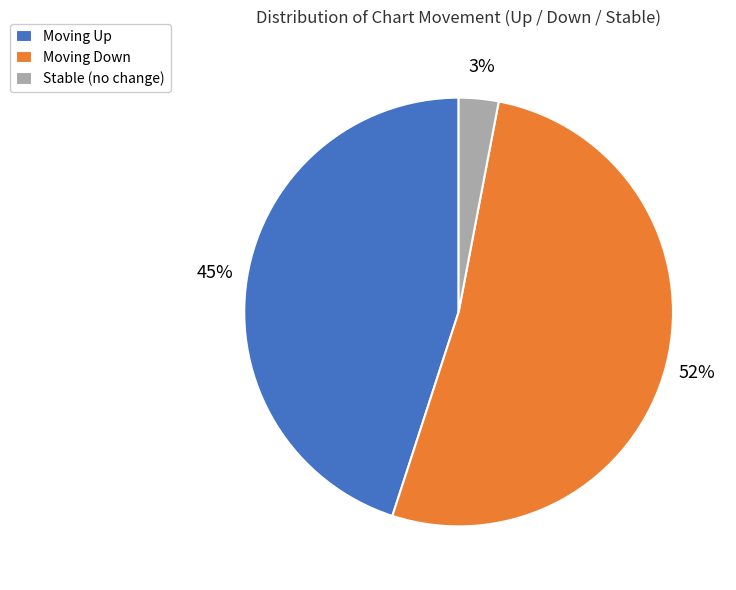

Rank the categories by value from lowest to highest.

Stable (no change), Moving Up, Moving Down